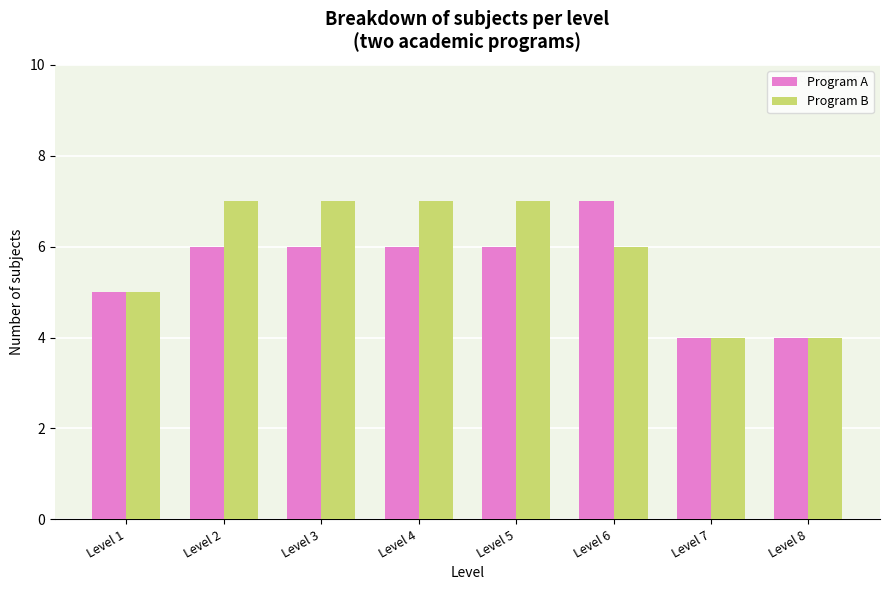

Count the Program A values in the range 5 to 6.

5